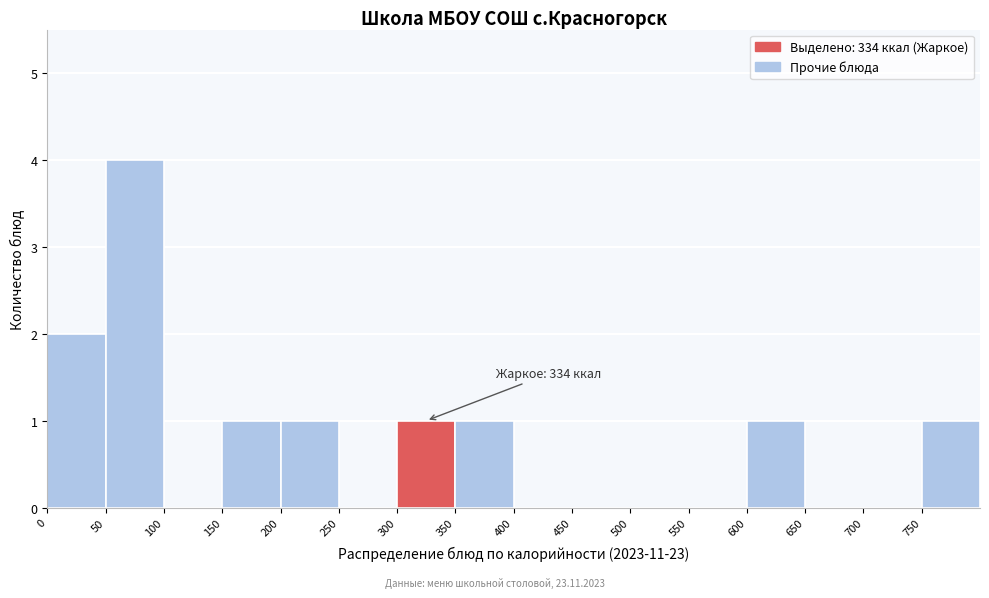

Over which range of the x-axis is the bar tallest?

50 to 100